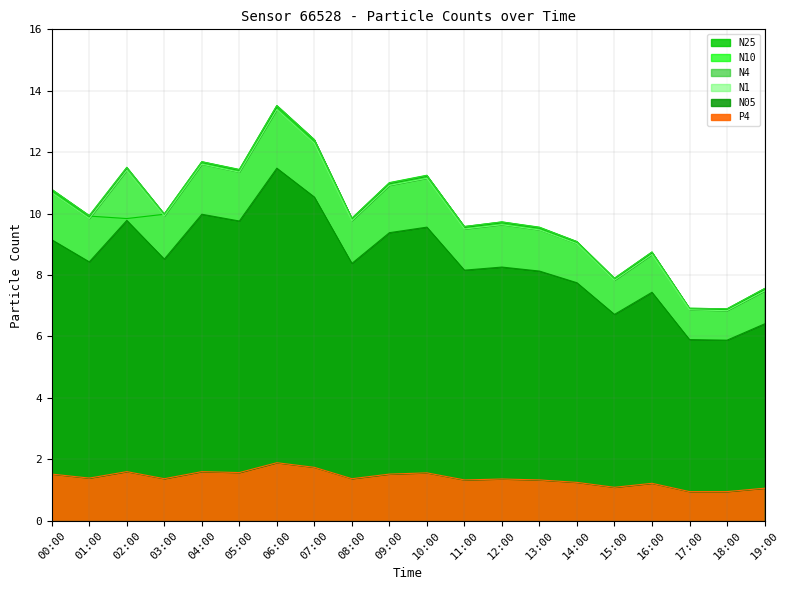

What is the average value of the N10 series?

10.0